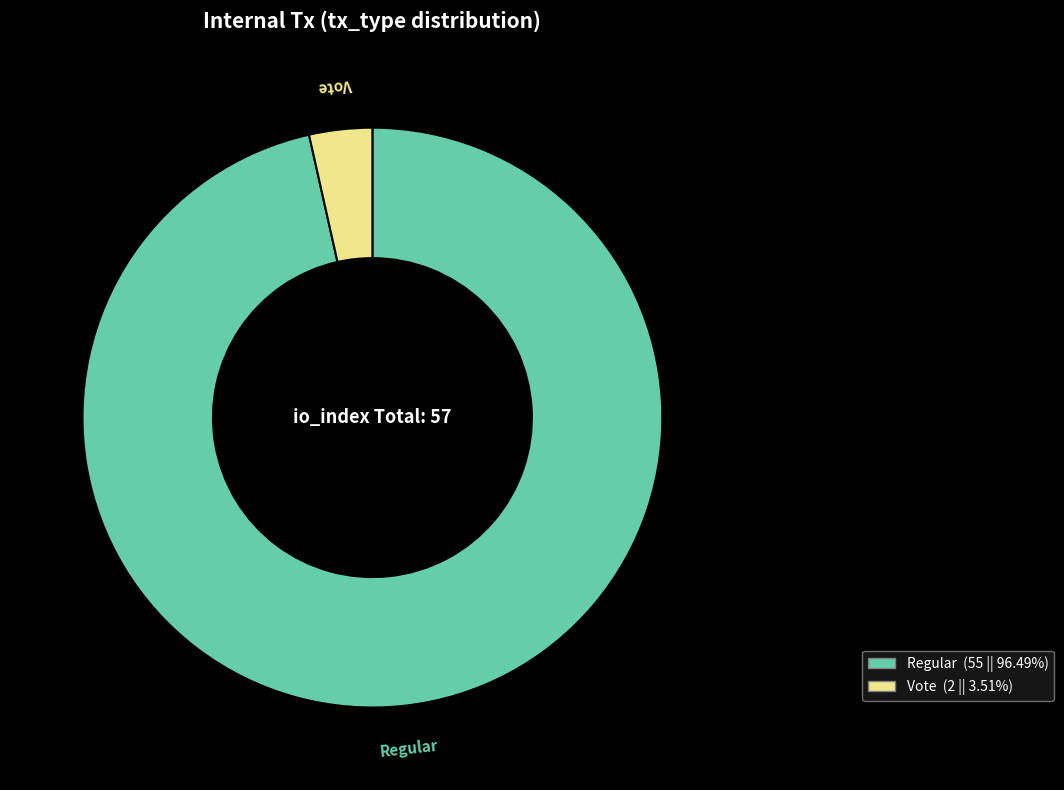

Is it true that Vote is 4% of the pie?

True